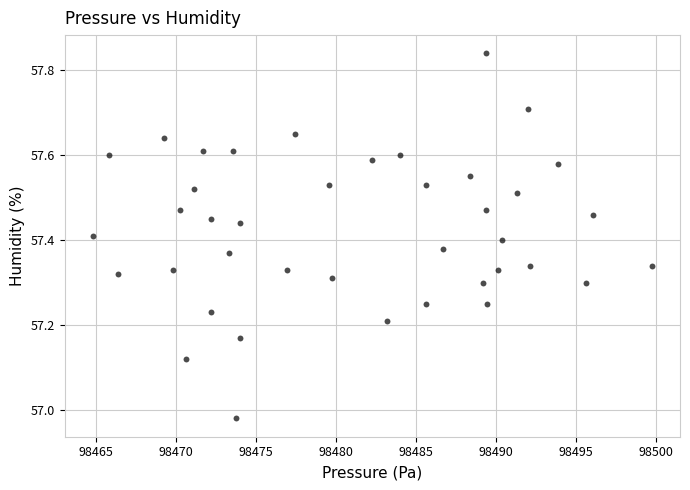

What is the range of Y values (max minus min)?

0.9